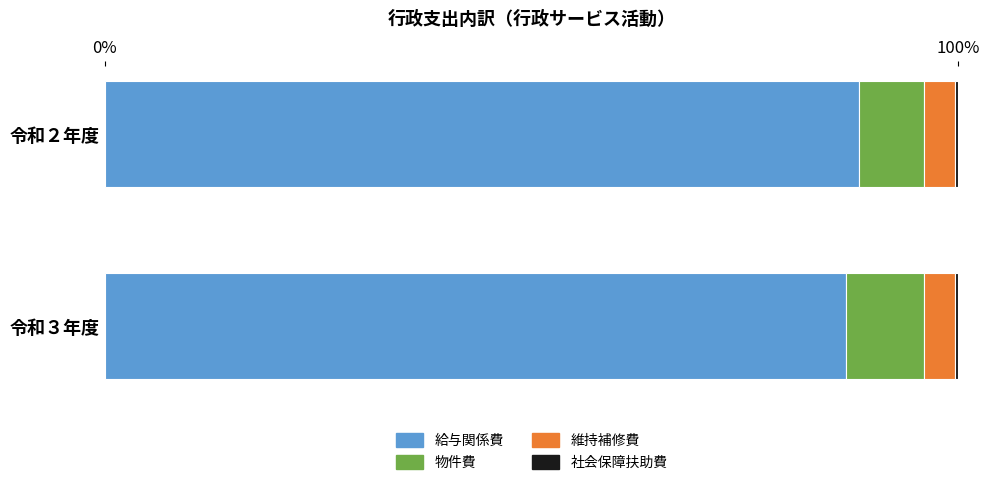

What is the lowest value of the 給与関係費 series?

86.8